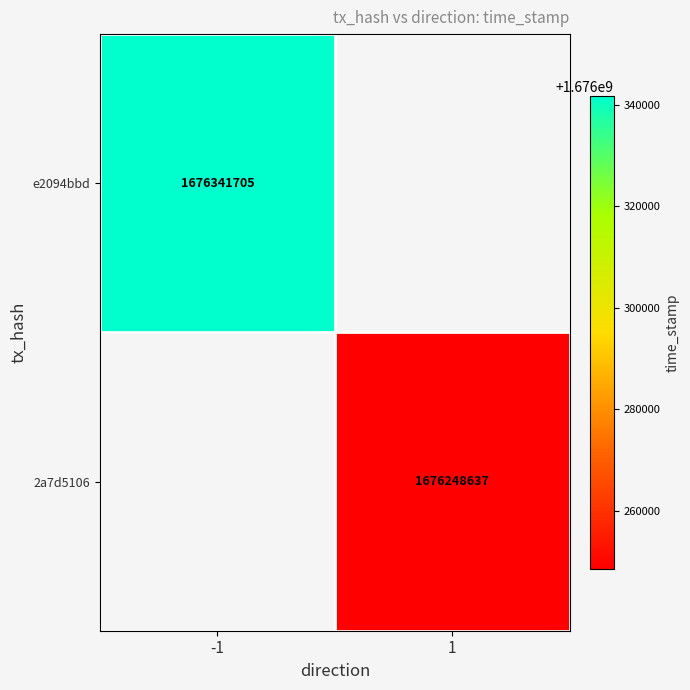

The value of e2094bbd at -1 is 1676341705. True or false?

True